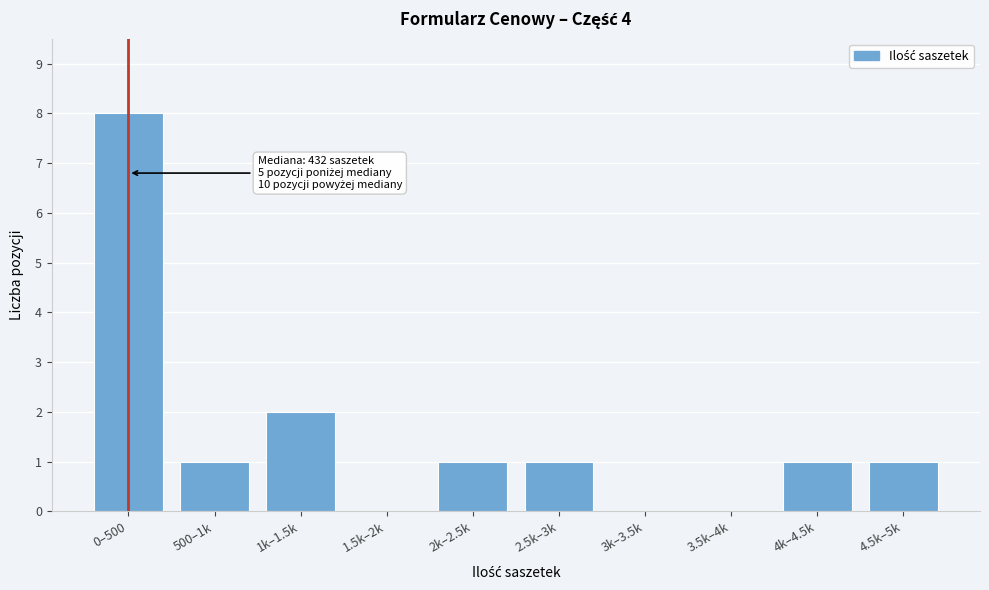

Reading right to left, extract all data points from this chart.

4.5k–5k=1	4k–4.5k=1	3.5k–4k=0	3k–3.5k=0	2.5k–3k=1	2k–2.5k=1	1.5k–2k=0	1k–1.5k=2	500–1k=1	0–500=8